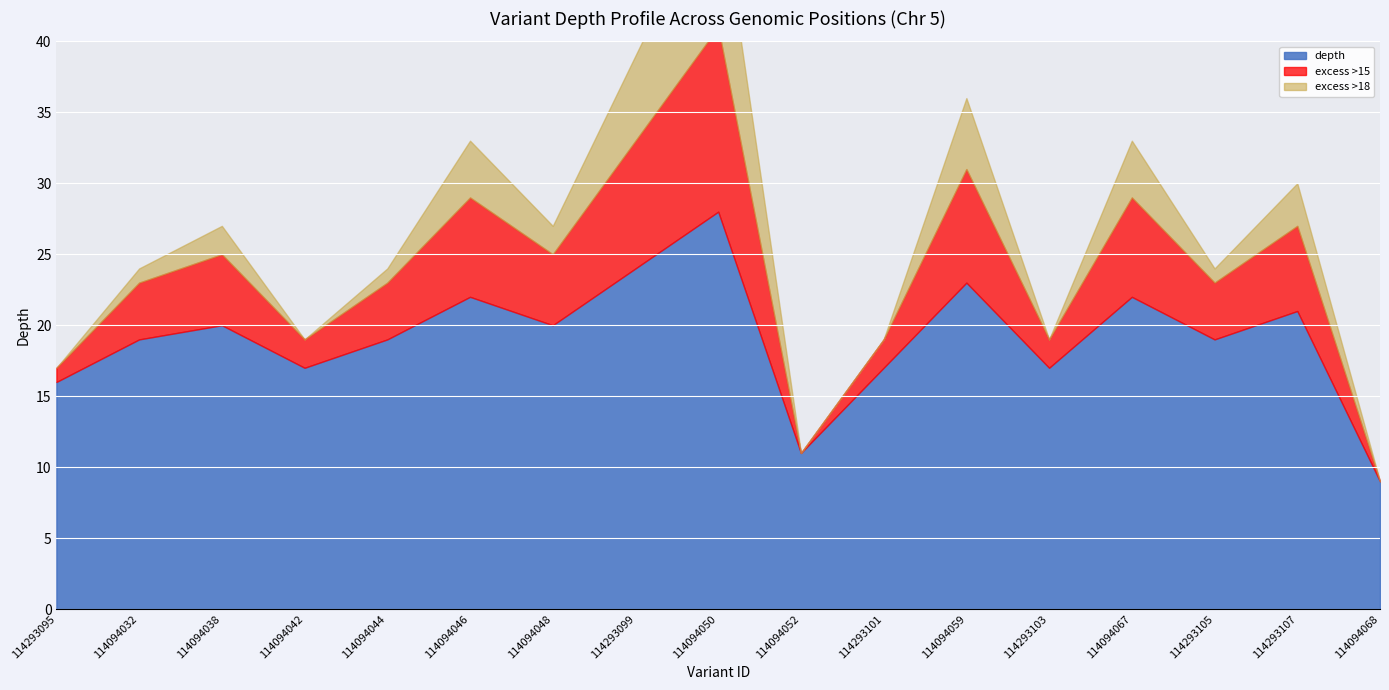

Reading left to right, list all the values displayed in this chart.

16	19	20	17	19	22	20	24	28	11	17	23	17	22	19	21	9